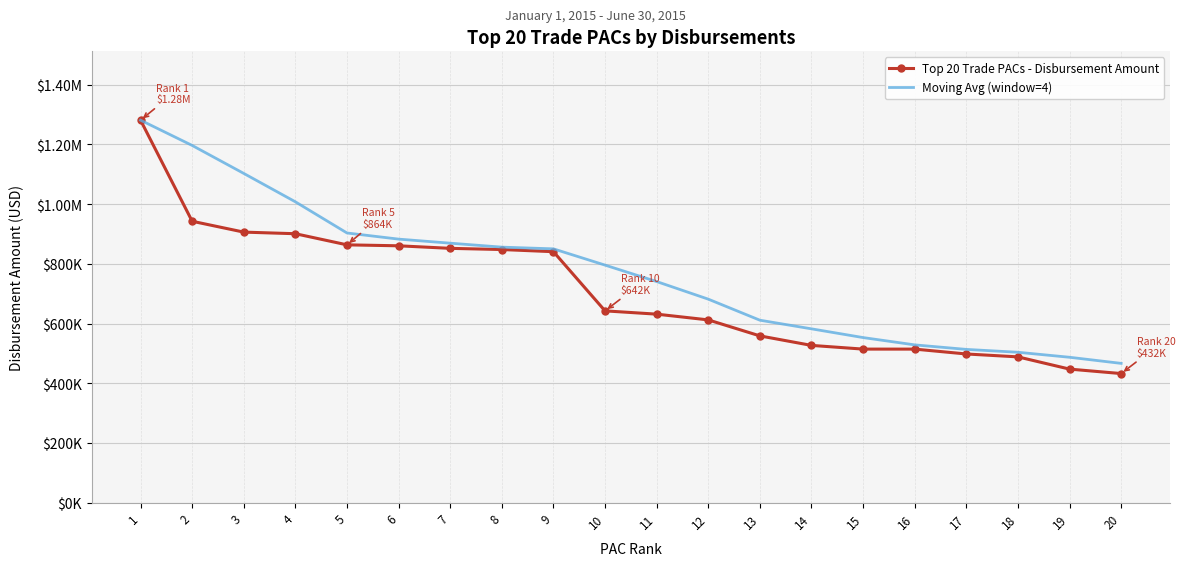

True or false: Top 20 Trade PACs - Disbursement Amount and Moving Avg (window=4) cross at least once.

False